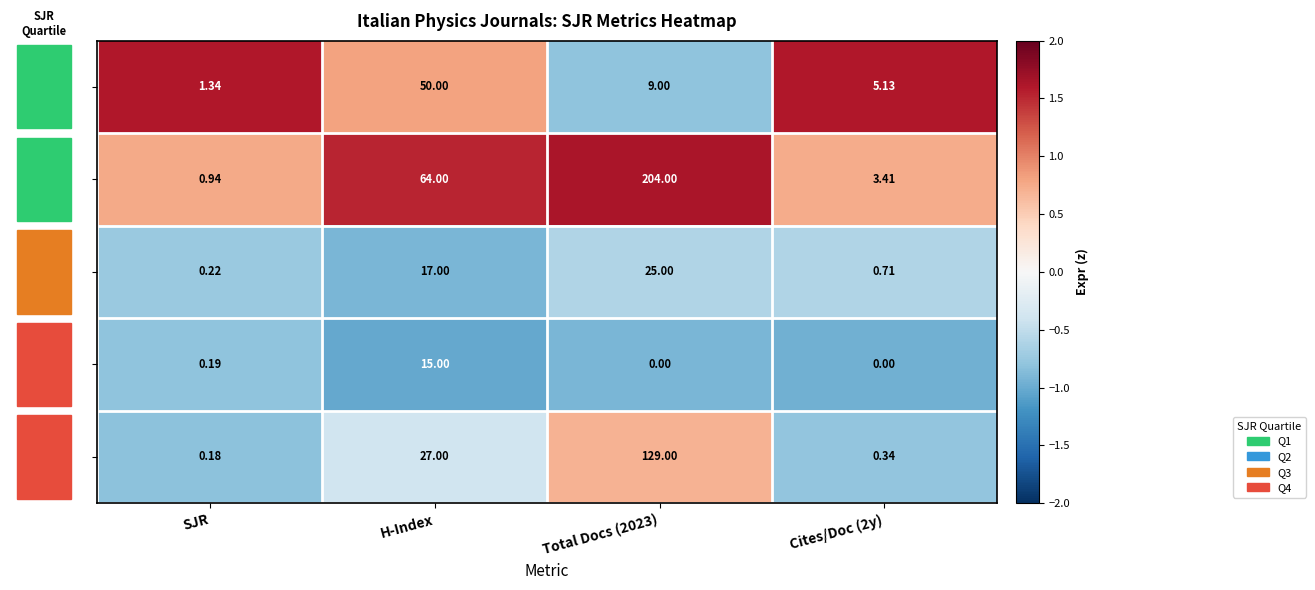

How many series are shown in this chart?

5